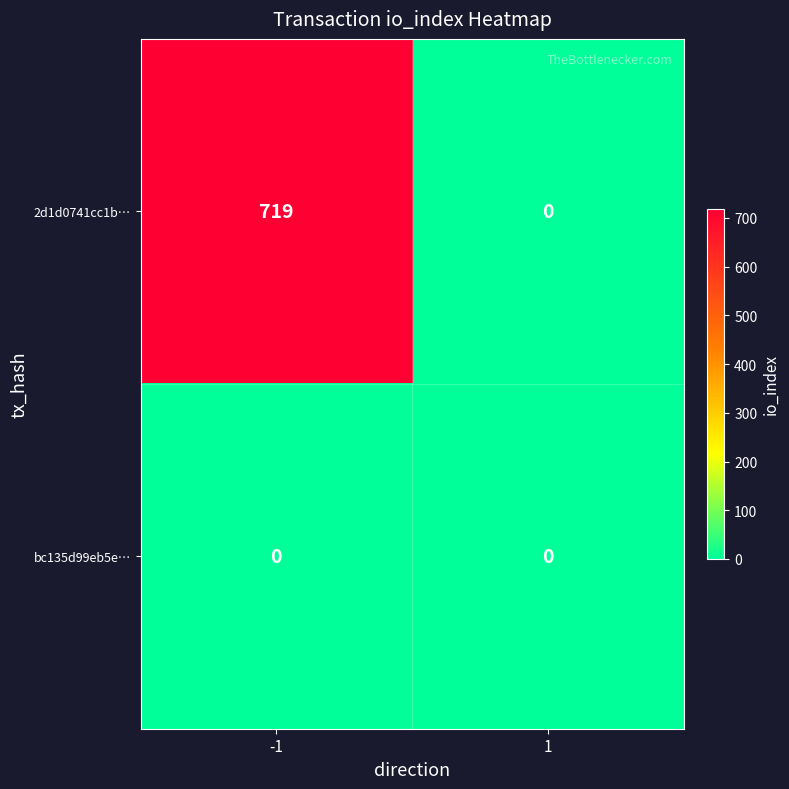

Count the number of data series in this chart.

2